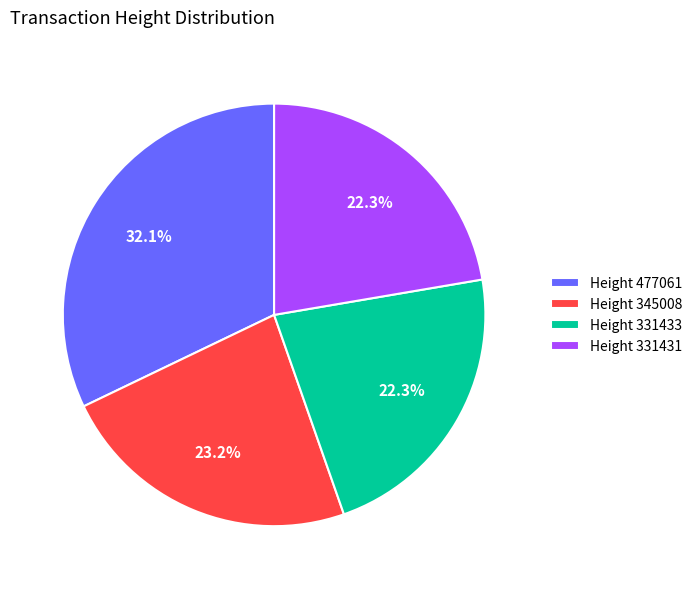

To the nearest percent, what is the difference between the largest and smallest slice percentages?

10%